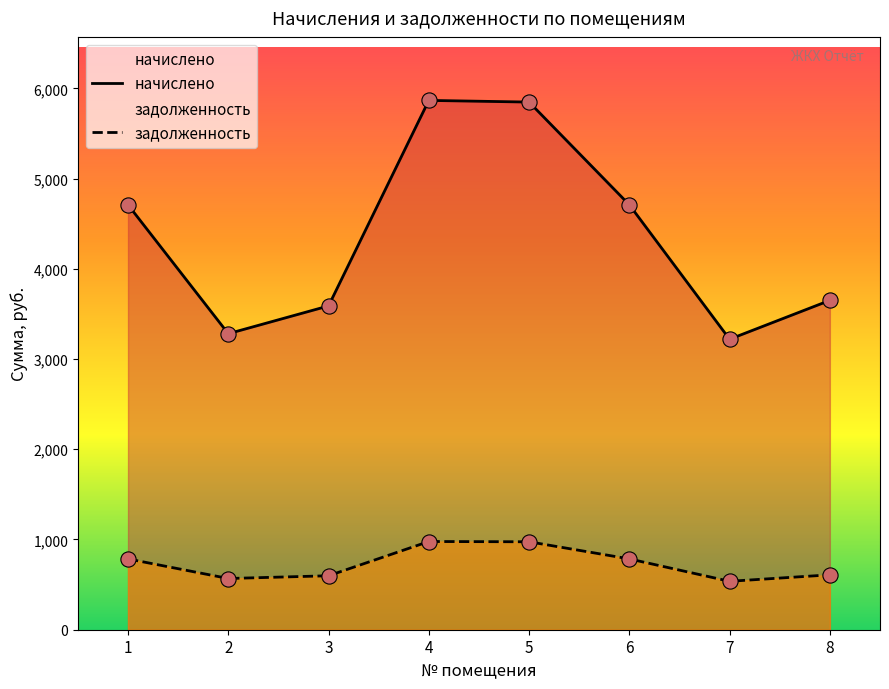

Which series contains the highest Y value?

начислено